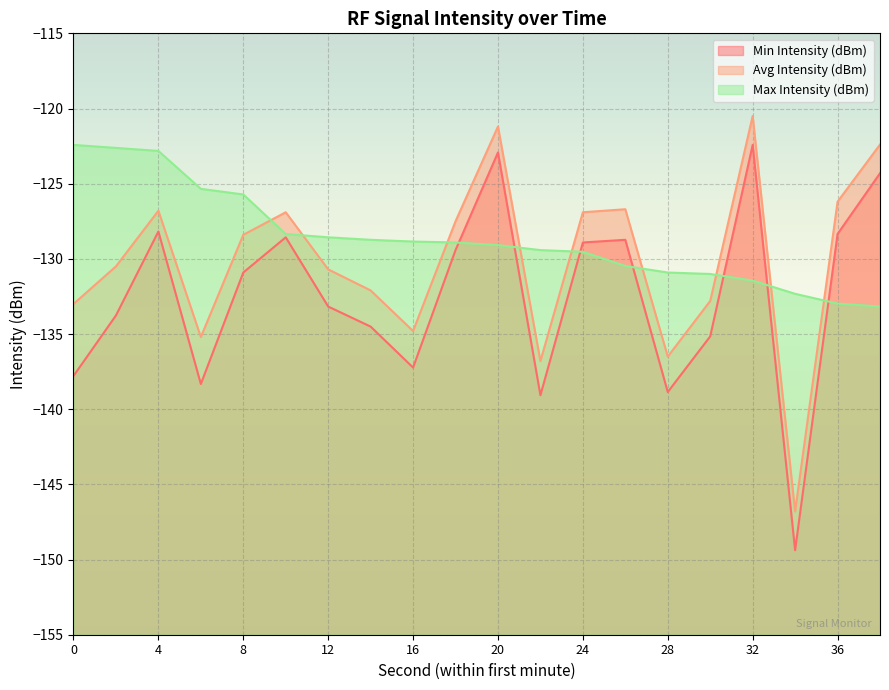

Which series has the largest total across all categories?

Max Intensity (dBm)